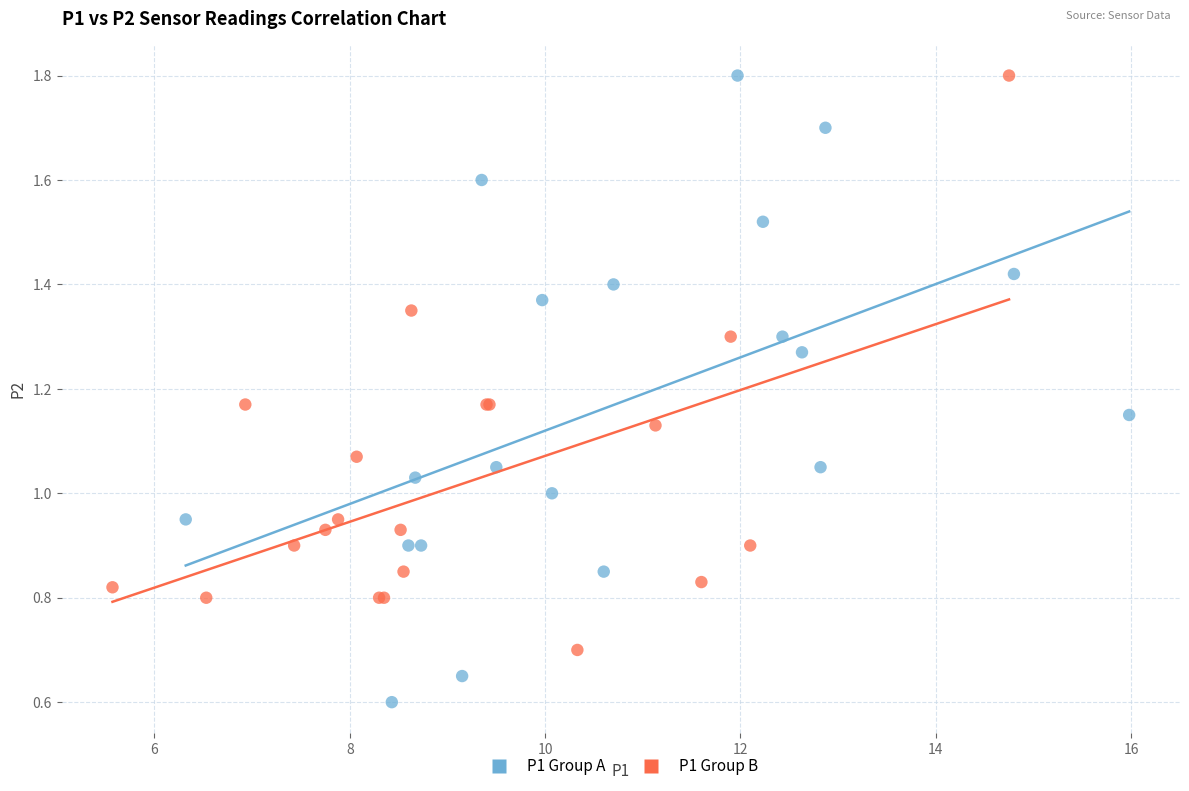

Which series contains the lowest Y value?

P1 Group A